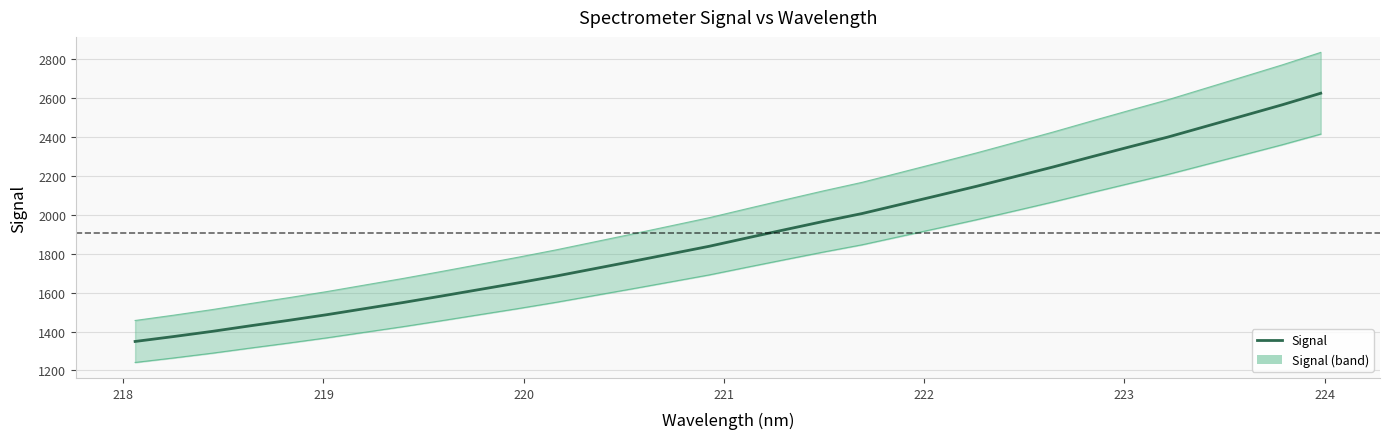

How many data points are less than 1881?

16